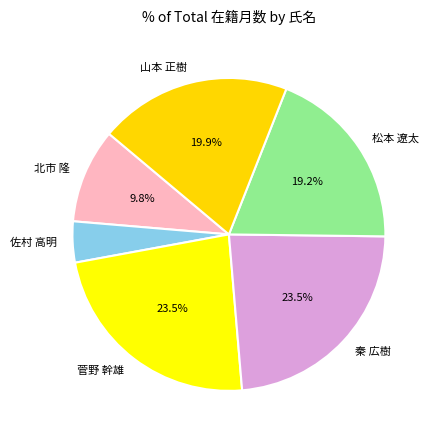

What percentage is NOT represented by 秦 広樹?

76.5%